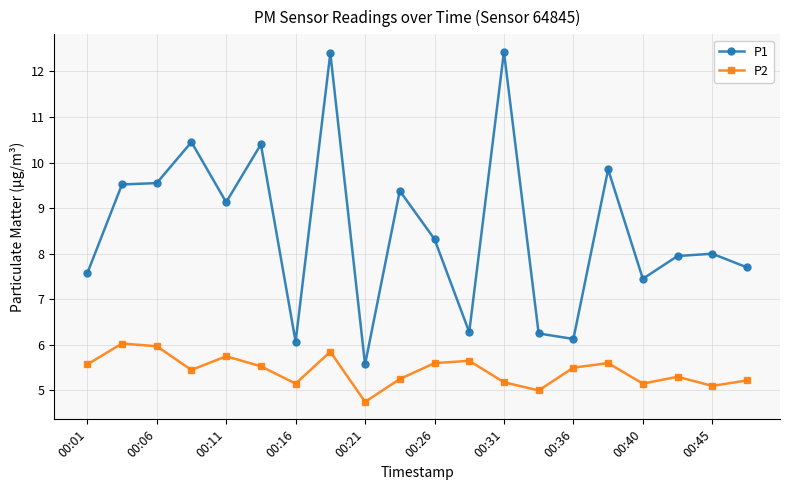

What is the difference between the maximum and second lowest values in the P1 series?

6.4